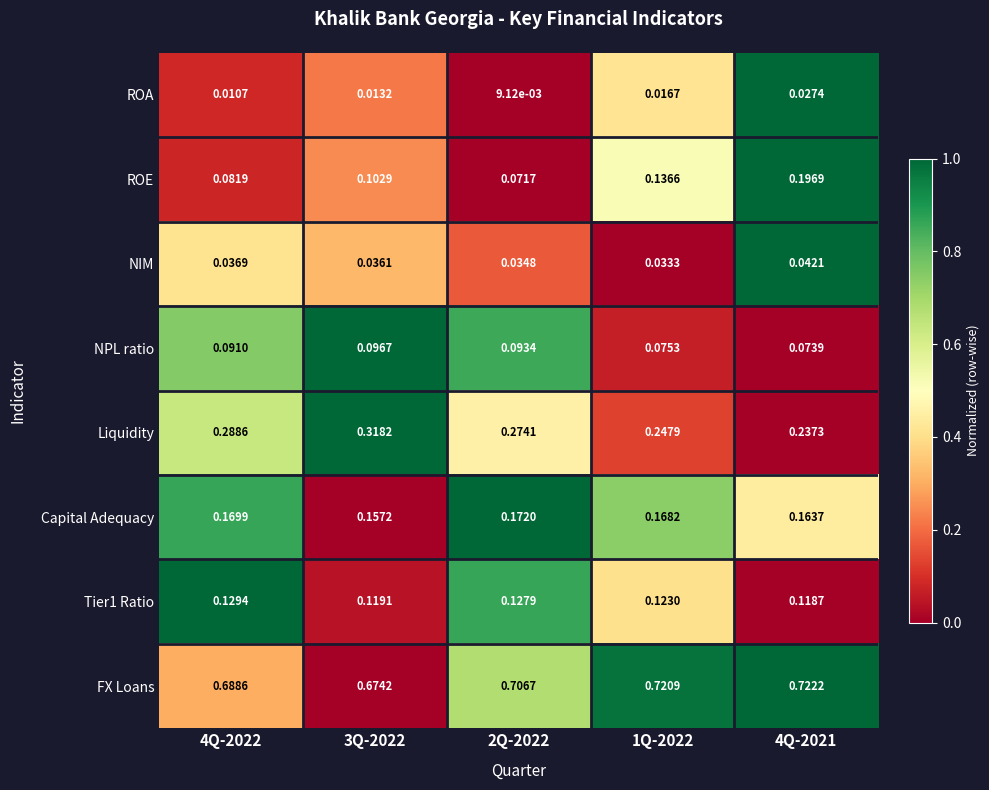

Is the value of Tier1 Ratio at 3Q-2022 greater than the value of FX Loans at 1Q-2022?

No